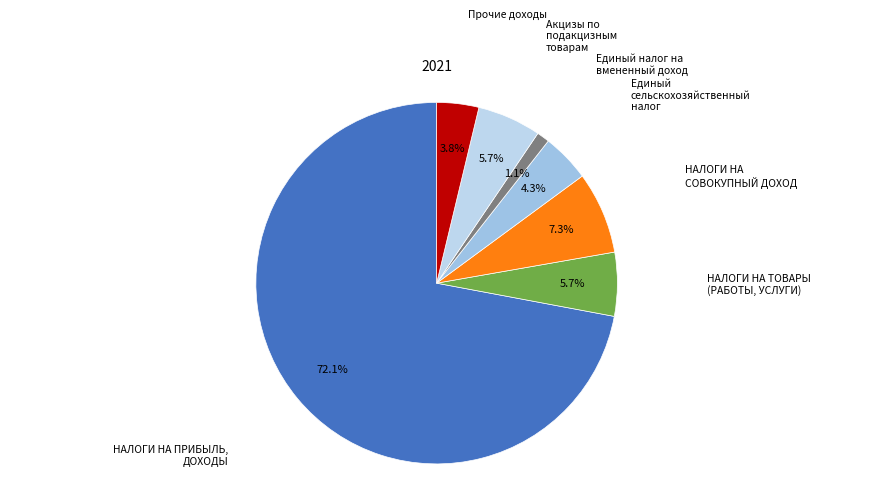

How many segments does this pie chart have?

7